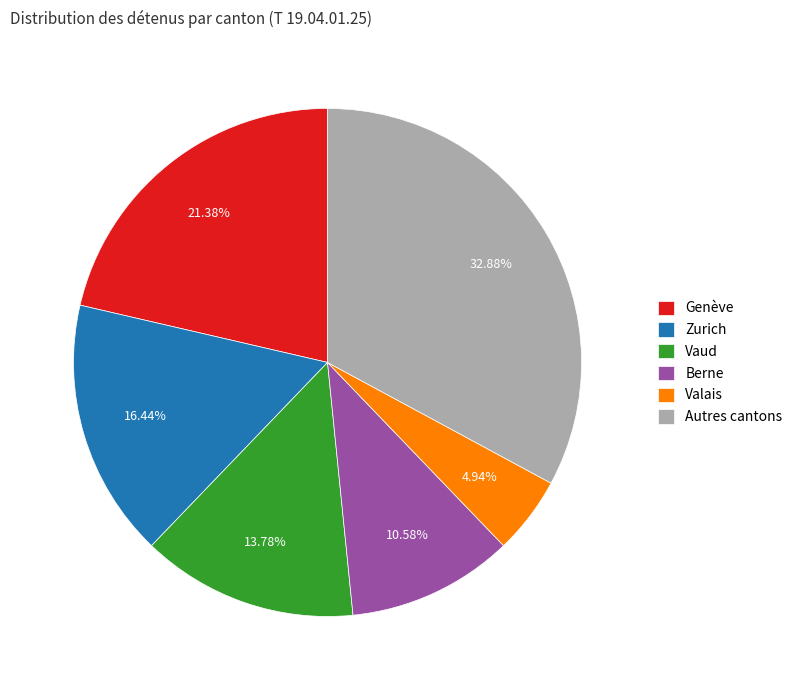

What is the ratio of the value at Berne to the value at Genève?

0.5